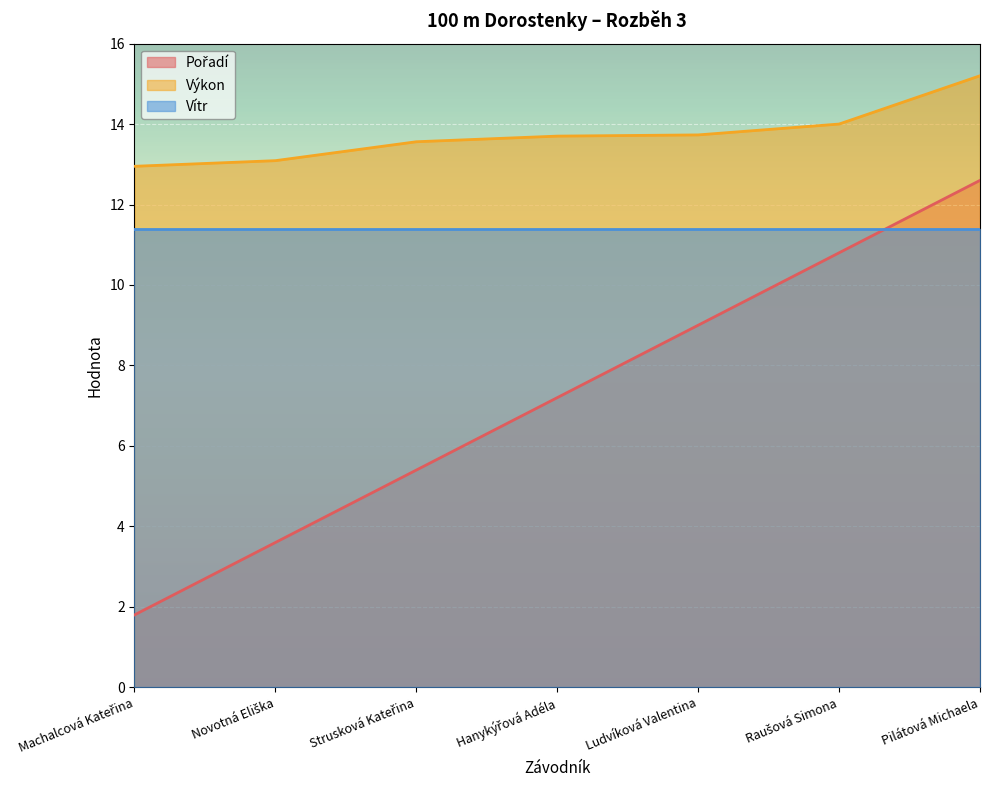

What is the average value of the Výkon series?

13.7